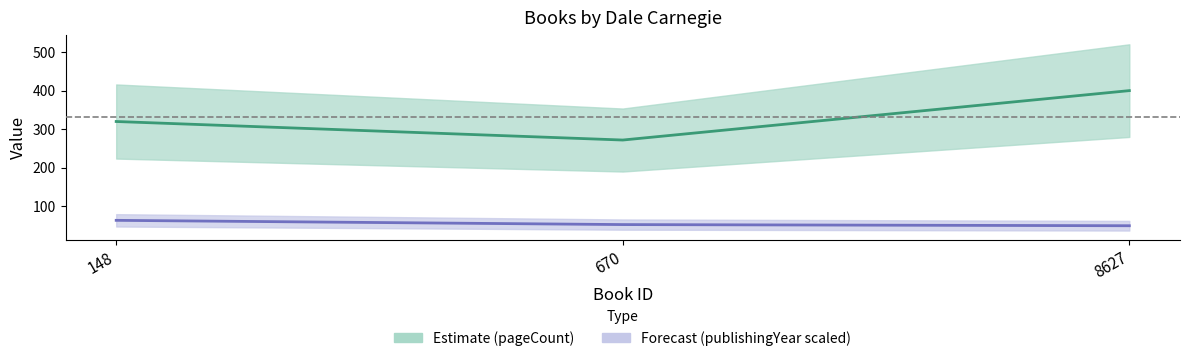

True or false: pageCount has a value of 320 at 148.

True